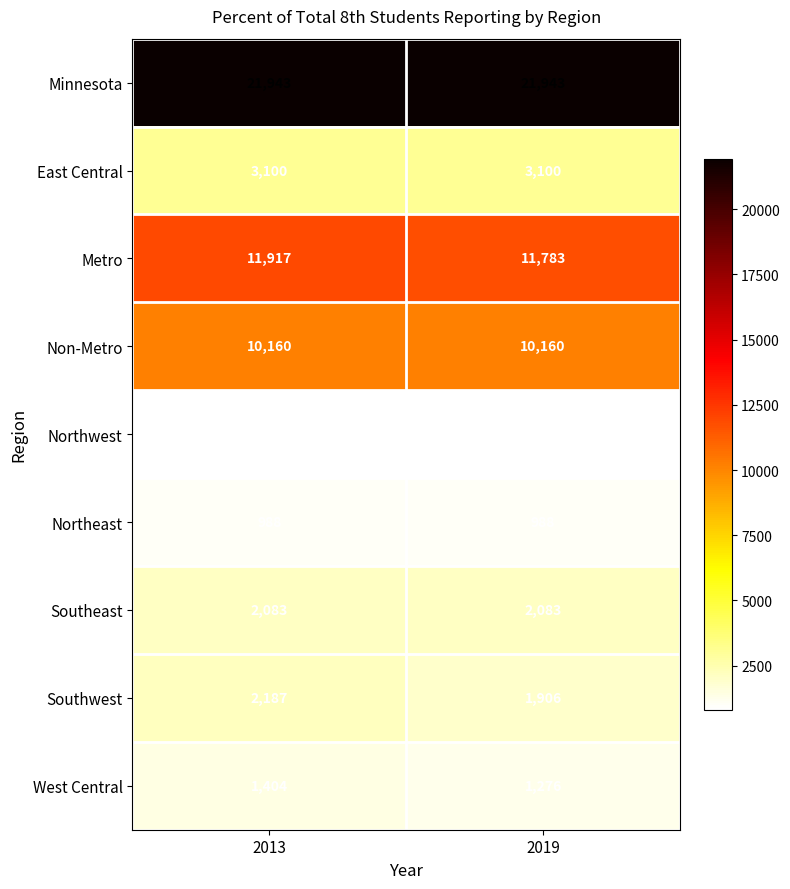

Reading right to left, what are all the values shown in this chart?

Minnesota: 21943	21943
East Central: 3100	3100
Metro: 11783	11917
Non-Metro: 10160	10160
Northwest: 807	807
Northeast: 988	988
Southeast: 2083	2083
Southwest: 1906	2187
West Central: 1276	1404